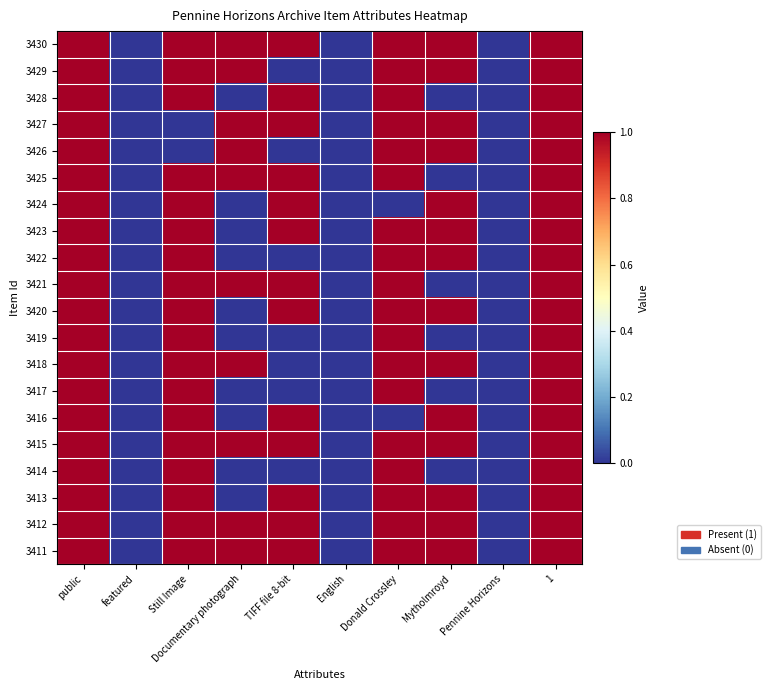

Reading right to left, extract all data points from this chart.

3430: 1=1	Pennine Horizons=0	Mytholmroyd=1	Donald Crossley=1	English=0	TIFF file 8-bit=1	Documentary photograph=1	Still Image=1	featured=0	public=1
3429: 1=1	Pennine Horizons=0	Mytholmroyd=1	Donald Crossley=1	English=0	TIFF file 8-bit=0	Documentary photograph=1	Still Image=1	featured=0	public=1
3428: 1=1	Pennine Horizons=0	Mytholmroyd=0	Donald Crossley=1	English=0	TIFF file 8-bit=1	Documentary photograph=0	Still Image=1	featured=0	public=1
3427: 1=1	Pennine Horizons=0	Mytholmroyd=1	Donald Crossley=1	English=0	TIFF file 8-bit=1	Documentary photograph=1	Still Image=0	featured=0	public=1
3426: 1=1	Pennine Horizons=0	Mytholmroyd=1	Donald Crossley=1	English=0	TIFF file 8-bit=0	Documentary photograph=1	Still Image=0	featured=0	public=1
3425: 1=1	Pennine Horizons=0	Mytholmroyd=0	Donald Crossley=1	English=0	TIFF file 8-bit=1	Documentary photograph=1	Still Image=1	featured=0	public=1
3424: 1=1	Pennine Horizons=0	Mytholmroyd=1	Donald Crossley=0	English=0	TIFF file 8-bit=1	Documentary photograph=0	Still Image=1	featured=0	public=1
3423: 1=1	Pennine Horizons=0	Mytholmroyd=1	Donald Crossley=1	English=0	TIFF file 8-bit=1	Documentary photograph=0	Still Image=1	featured=0	public=1
3422: 1=1	Pennine Horizons=0	Mytholmroyd=1	Donald Crossley=1	English=0	TIFF file 8-bit=0	Documentary photograph=0	Still Image=1	featured=0	public=1
3421: 1=1	Pennine Horizons=0	Mytholmroyd=0	Donald Crossley=1	English=0	TIFF file 8-bit=1	Documentary photograph=1	Still Image=1	featured=0	public=1
3420: 1=1	Pennine Horizons=0	Mytholmroyd=1	Donald Crossley=1	English=0	TIFF file 8-bit=1	Documentary photograph=0	Still Image=1	featured=0	public=1
3419: 1=1	Pennine Horizons=0	Mytholmroyd=0	Donald Crossley=1	English=0	TIFF file 8-bit=0	Documentary photograph=0	Still Image=1	featured=0	public=1
3418: 1=1	Pennine Horizons=0	Mytholmroyd=1	Donald Crossley=1	English=0	TIFF file 8-bit=0	Documentary photograph=1	Still Image=1	featured=0	public=1
3417: 1=1	Pennine Horizons=0	Mytholmroyd=0	Donald Crossley=1	English=0	TIFF file 8-bit=0	Documentary photograph=0	Still Image=1	featured=0	public=1
3416: 1=1	Pennine Horizons=0	Mytholmroyd=1	Donald Crossley=0	English=0	TIFF file 8-bit=1	Documentary photograph=0	Still Image=1	featured=0	public=1
3415: 1=1	Pennine Horizons=0	Mytholmroyd=1	Donald Crossley=1	English=0	TIFF file 8-bit=1	Documentary photograph=1	Still Image=1	featured=0	public=1
3414: 1=1	Pennine Horizons=0	Mytholmroyd=0	Donald Crossley=1	English=0	TIFF file 8-bit=0	Documentary photograph=0	Still Image=1	featured=0	public=1
3413: 1=1	Pennine Horizons=0	Mytholmroyd=1	Donald Crossley=1	English=0	TIFF file 8-bit=1	Documentary photograph=0	Still Image=1	featured=0	public=1
3412: 1=1	Pennine Horizons=0	Mytholmroyd=1	Donald Crossley=1	English=0	TIFF file 8-bit=1	Documentary photograph=1	Still Image=1	featured=0	public=1
3411: 1=1	Pennine Horizons=0	Mytholmroyd=1	Donald Crossley=1	English=0	TIFF file 8-bit=1	Documentary photograph=1	Still Image=1	featured=0	public=1